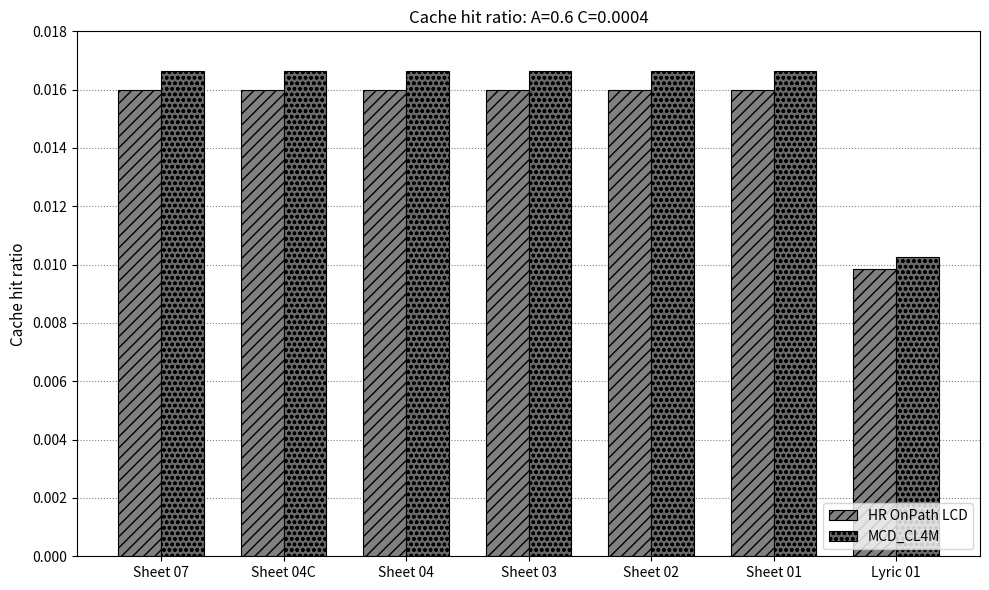

Rank the series by their average value, from lowest to highest.

HR OnPath LCD, MCD_CL4M